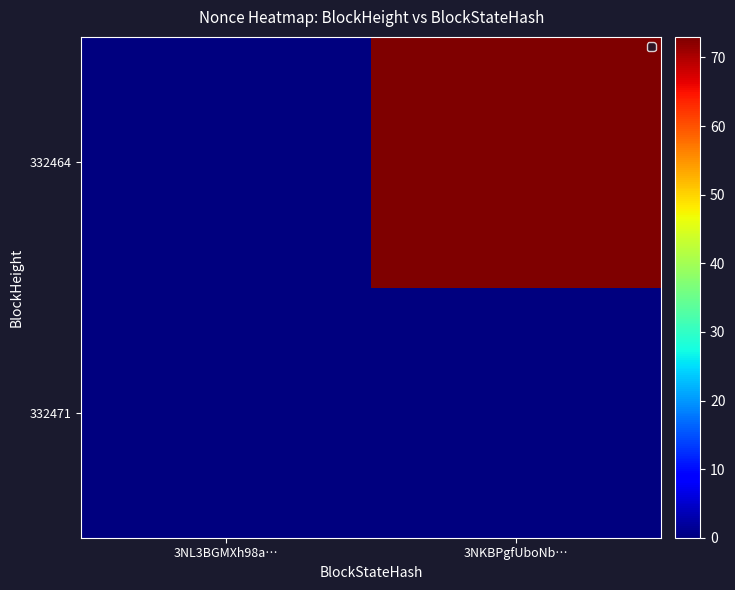

List the series in order of their peak value, highest first.

332464, 332471